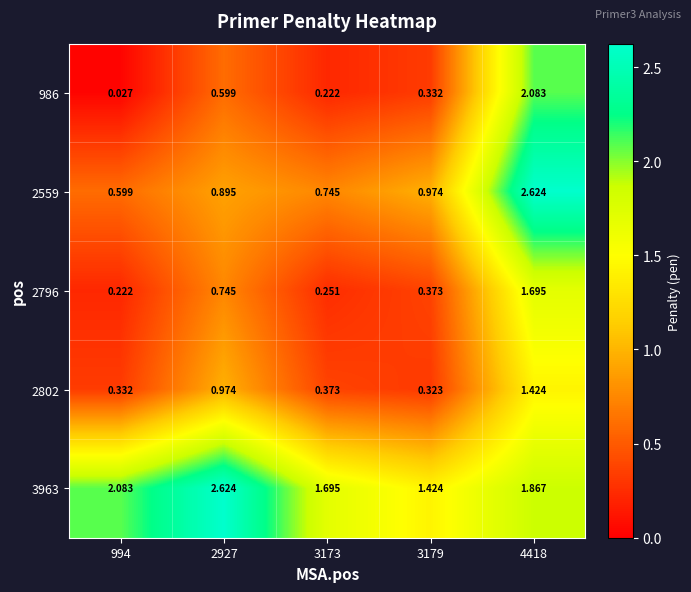

Is the value of 986 at 3173 greater than the value of 2802 at 3173?

No